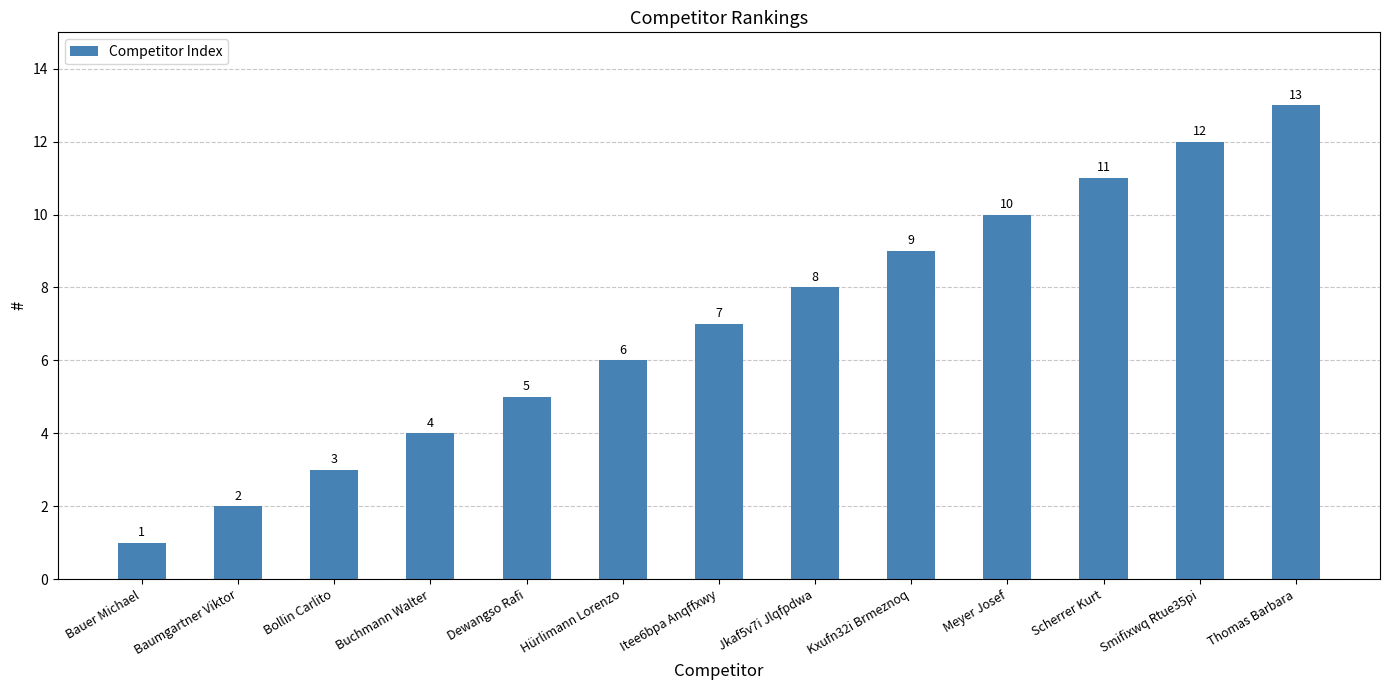

What is the difference between the maximum and second lowest values?

11